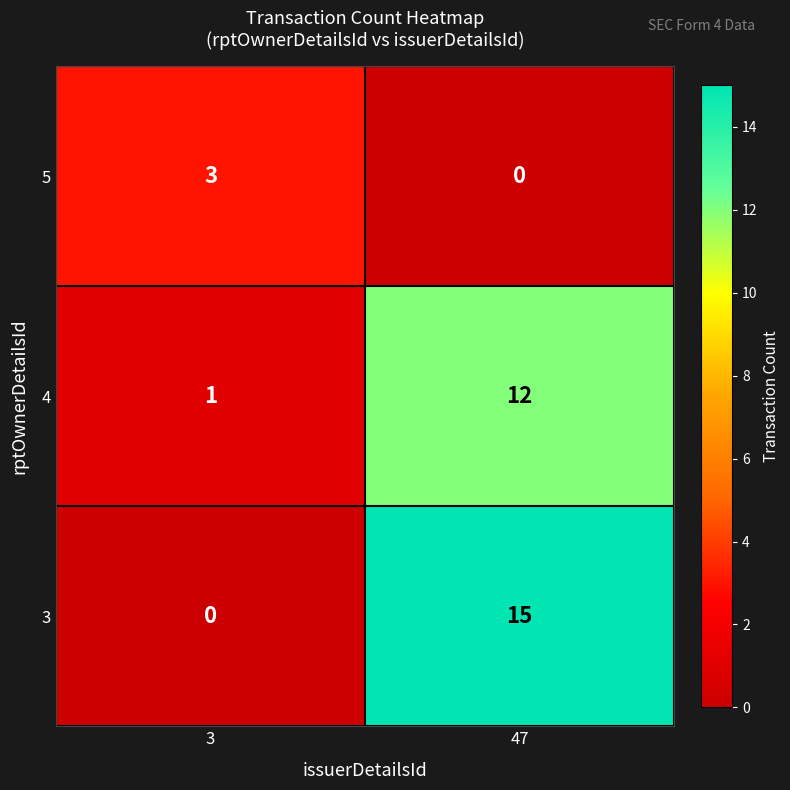

How many positive values does the 3 series have?

1